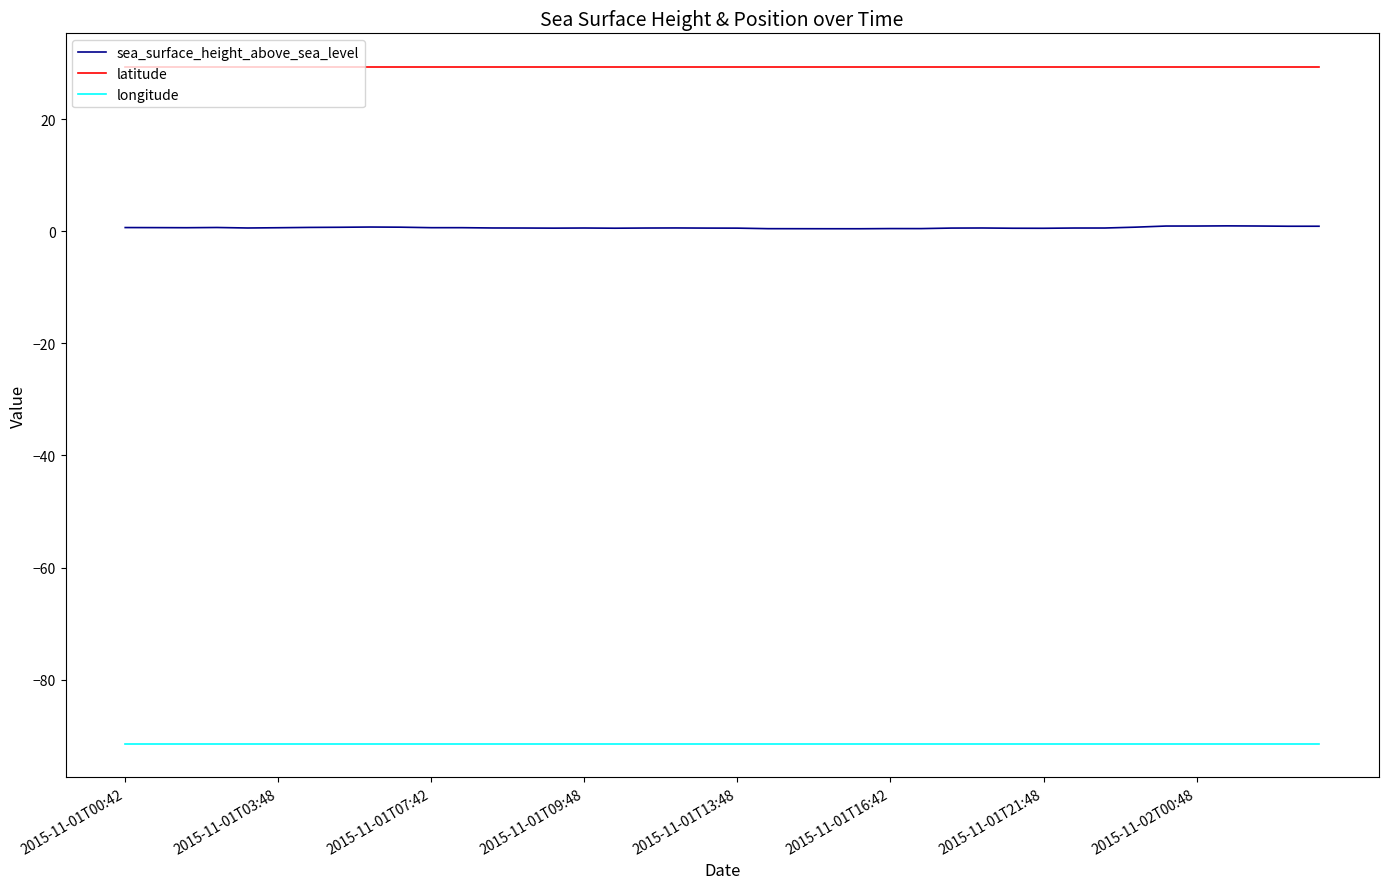

Which series has the largest total across all categories?

latitude